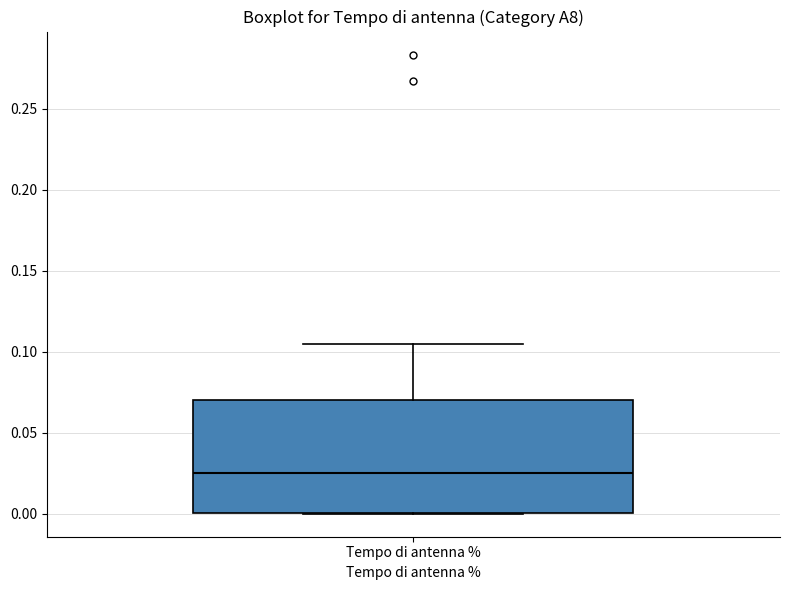

Read this box plot against the y-axis: the position of the median line, the range covered by the box, and the ends of both whiskers. The values are not printed on the chart, so give them approximately, as read against the axis.

median 0.025, box 0.000 to 0.070, whiskers 0.000 to 0.105